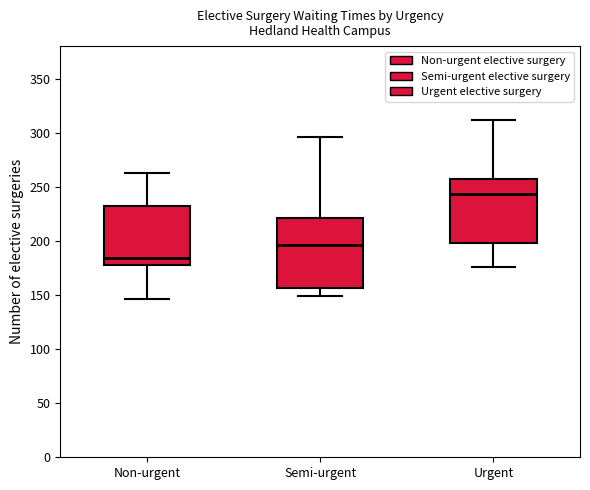

Reading left to right, read every box against the y-axis: the position of its median line, the range the box covers, and the ends of its whiskers. The values are not printed on the chart, so give them approximately, as read against the axis.

Non-urgent: median 185, box 180 to 230, whiskers 145 to 265
Semi-urgent: median 195, box 155 to 220, whiskers 150 to 295
Urgent: median 245, box 200 to 255, whiskers 175 to 310